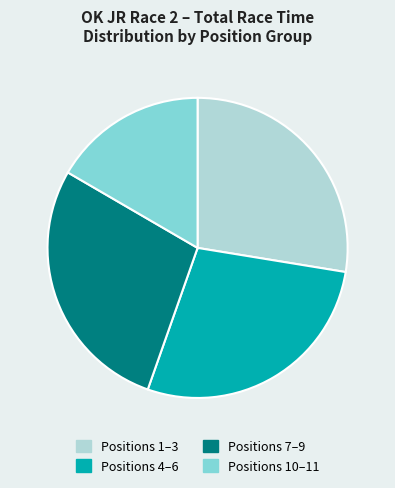

Count the number of slices in the pie.

4